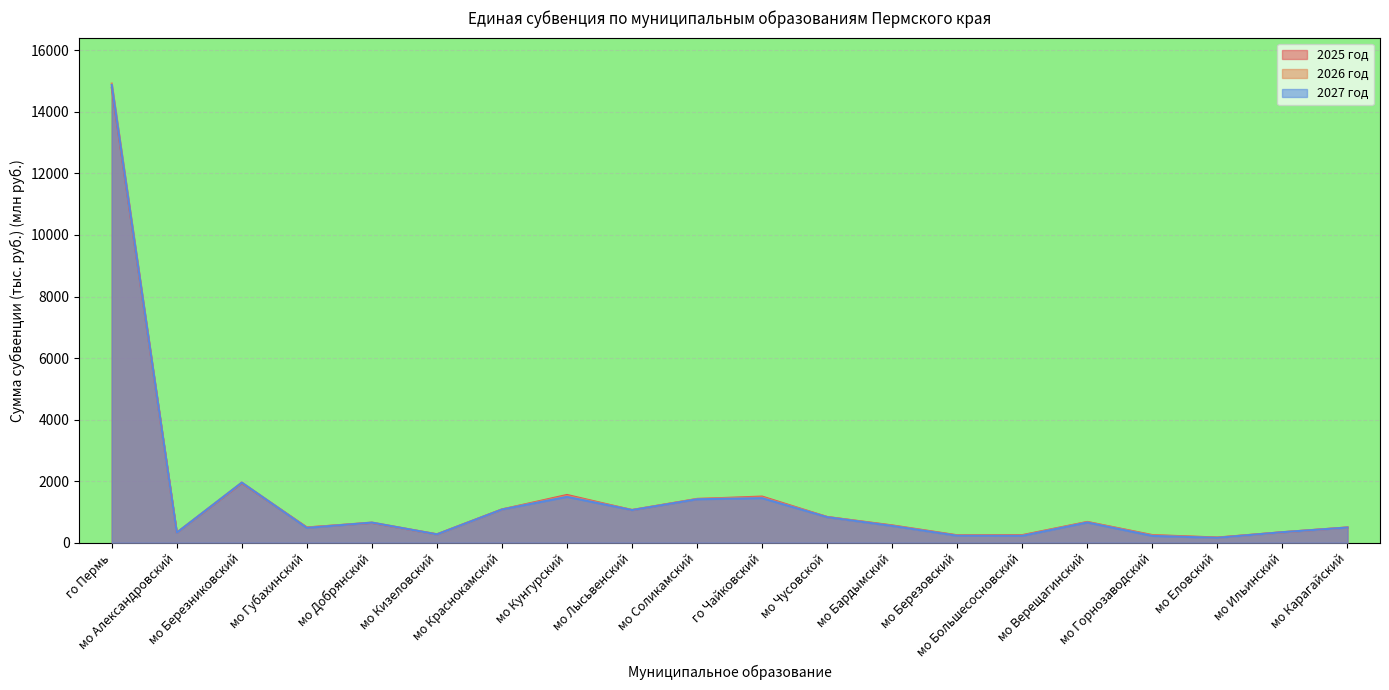

How many intersections are there between 2027 год and 2025 год?

7